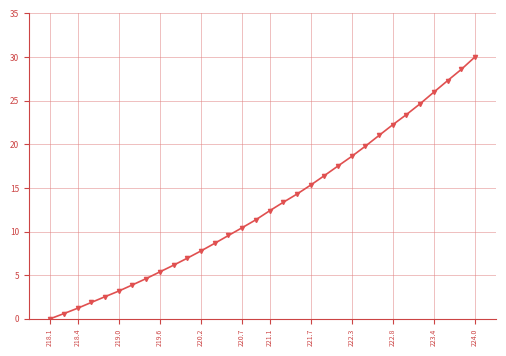

Reading left to right, transcribe all the data shown in this chart.

0.0	0.6	1.2	1.9	2.5	3.2	3.9	4.6	5.4	6.1	6.9	7.8	8.6	9.5	10.4	11.3	12.4	13.3	14.3	15.3	16.4	17.5	18.6	19.8	21.0	22.2	23.4	24.6	26.0	27.3	28.6	30.0